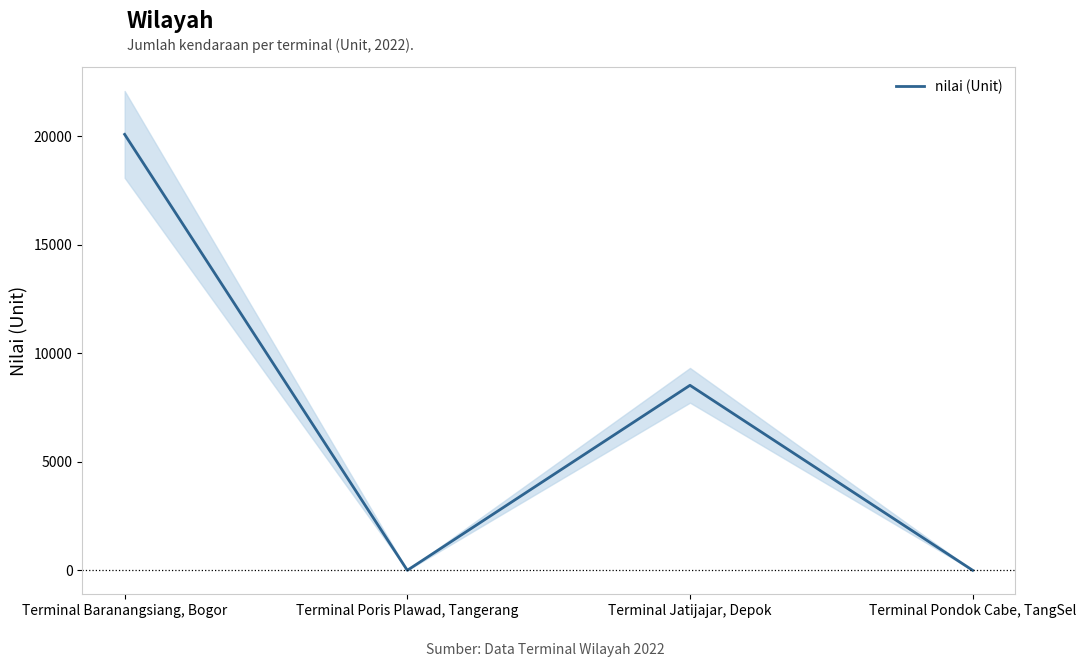

List the labels in order of value, smallest first.

Terminal Poris Plawad, Tangerang, Terminal Pondok Cabe, TangSel, Terminal Jatijajar, Depok, Terminal Baranangsiang, Bogor